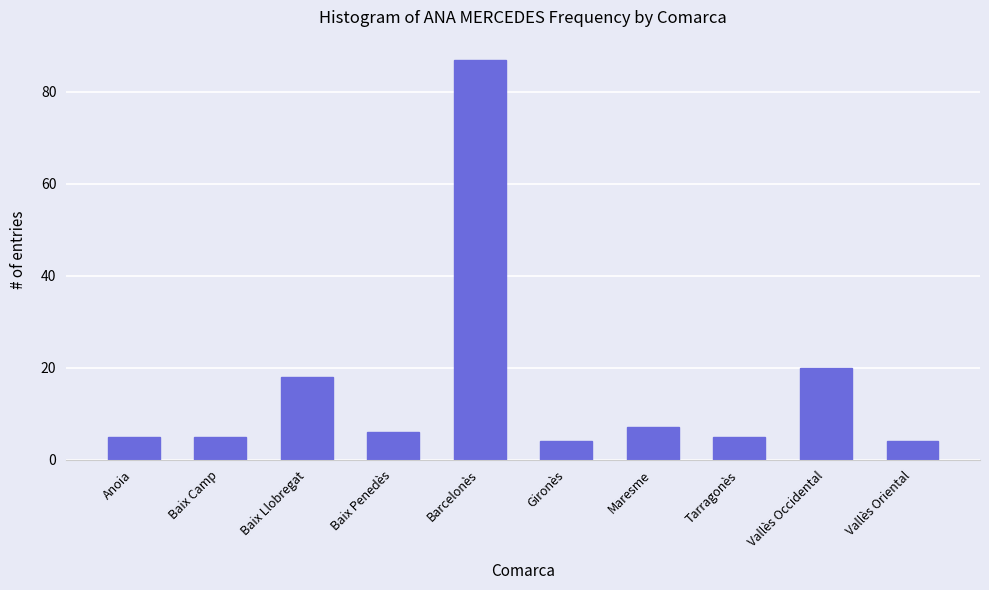

Reading left to right, what are all the values shown in this chart?

Anoia=5	Baix Camp=5	Baix Llobregat=18	Baix Penedès=6	Barcelonès=87	Gironès=4	Maresme=7	Tarragonès=5	Vallès Occidental=20	Vallès Oriental=4